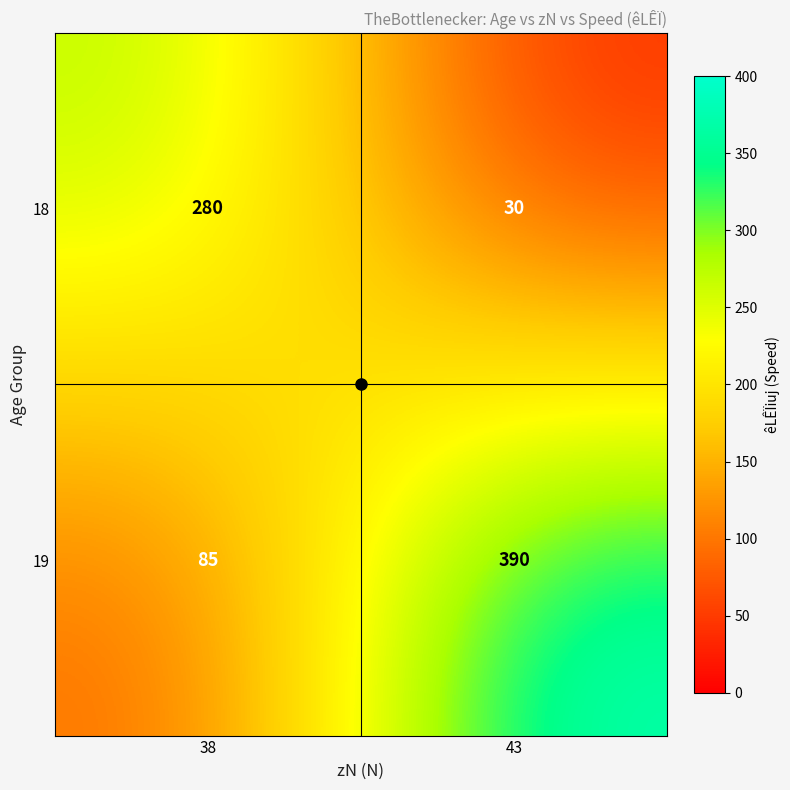

List the series in order of their peak value, lowest first.

18, 19